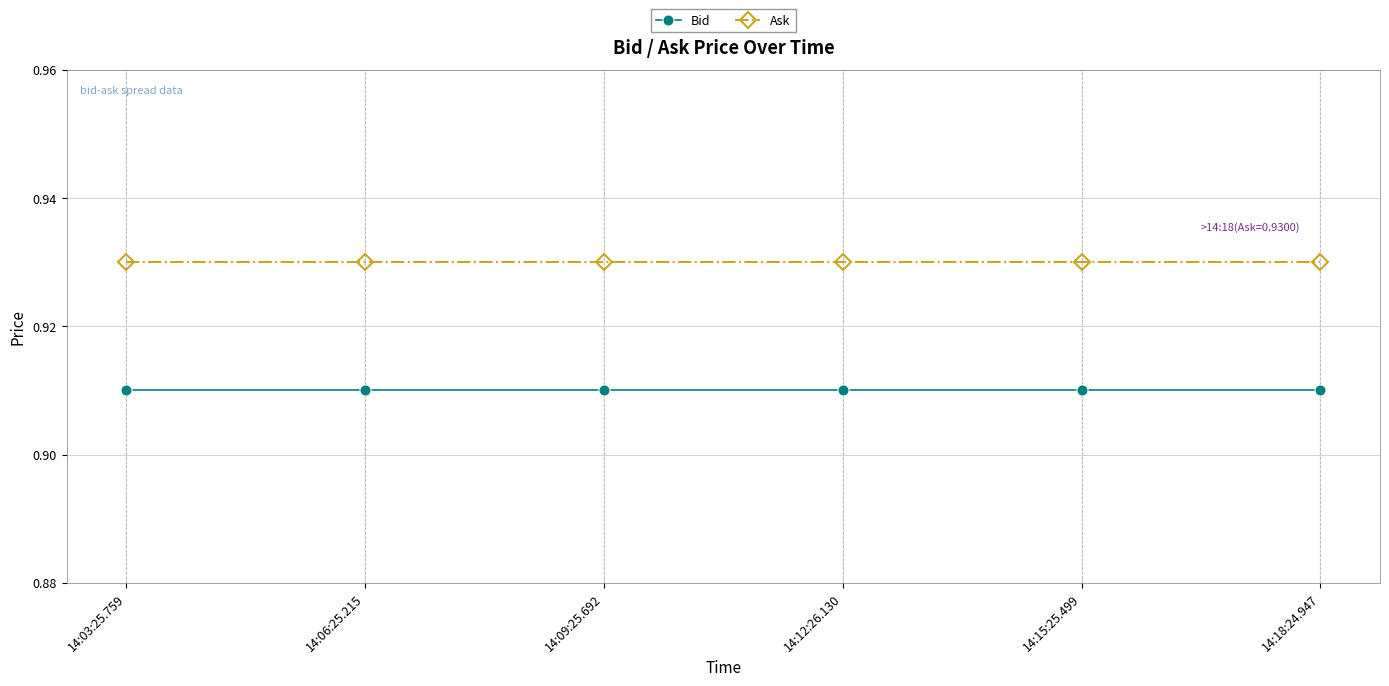

Is the value of Ask at 14:03:25.759 greater than the value of Bid at 14:06:25.215?

Yes